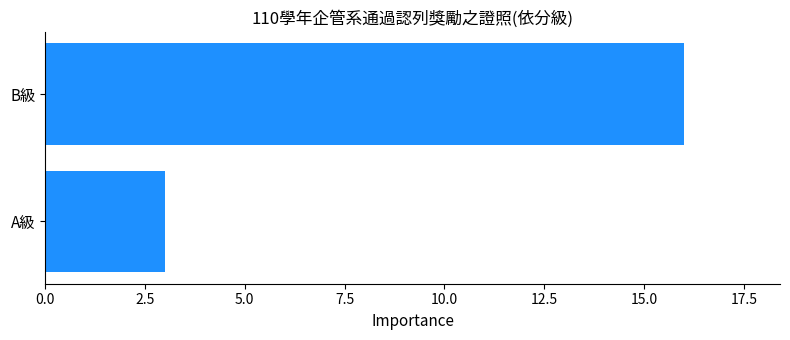

Count the values in the range 3 to 16.

2